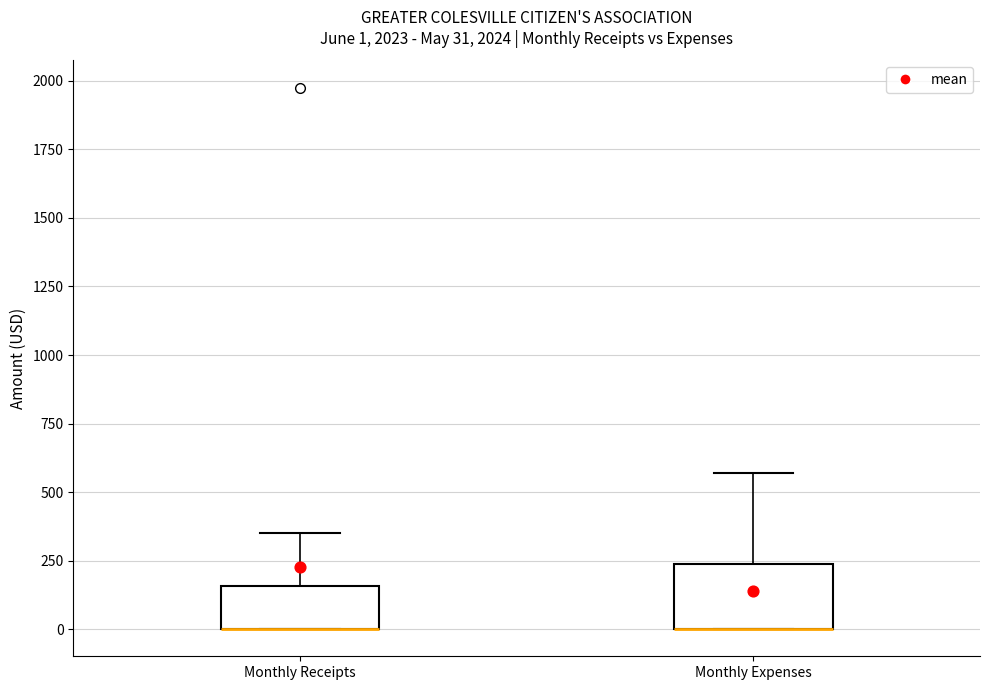

Which box is the tallest, from its lower edge to its upper edge?

Monthly Expenses